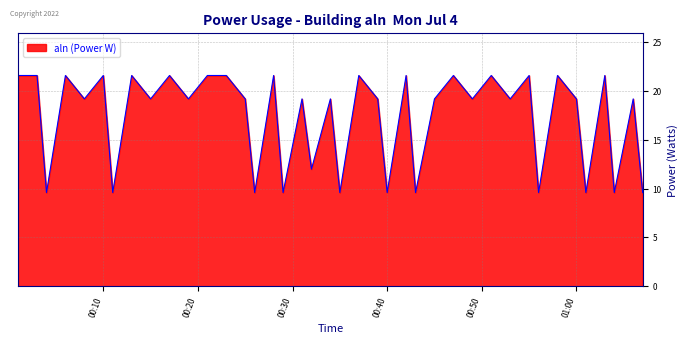

What is the difference between the maximum and minimum values?

12.0